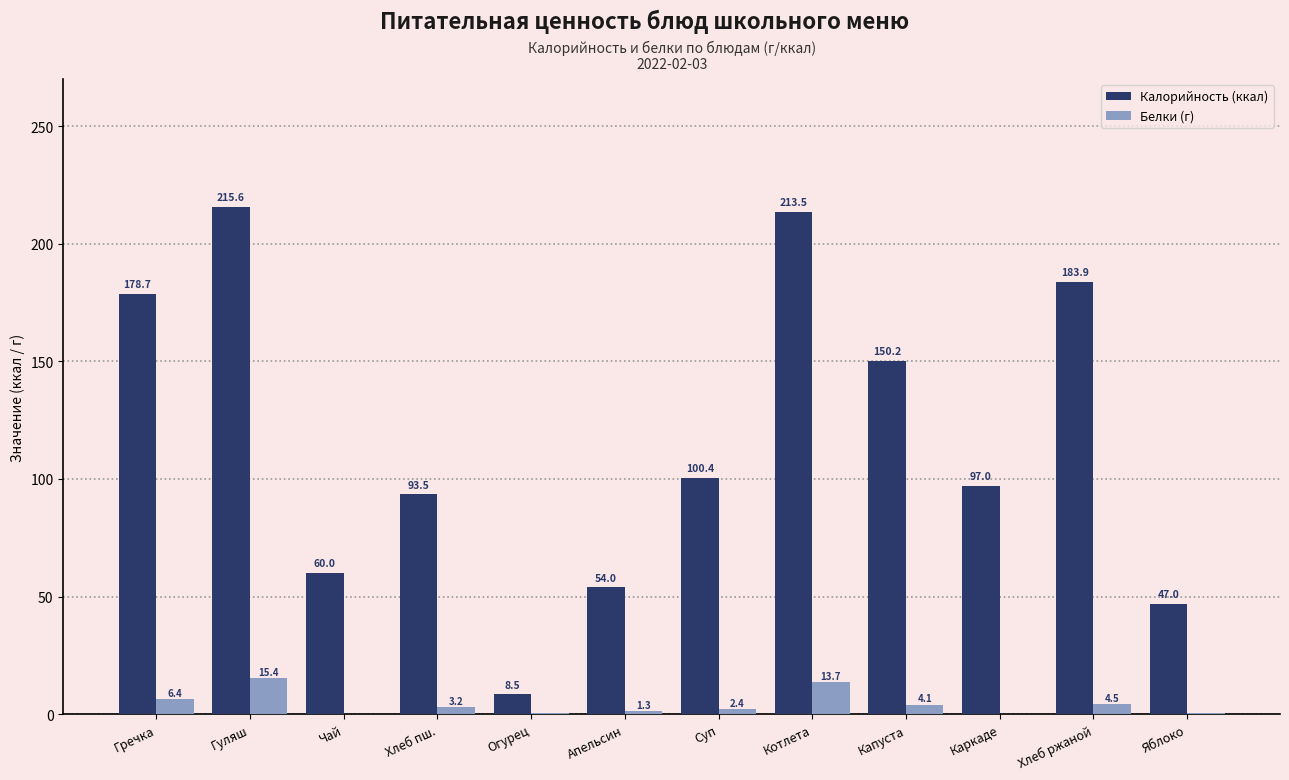

At which label does Калорийность (ккал) reach its peak?

Гуляш